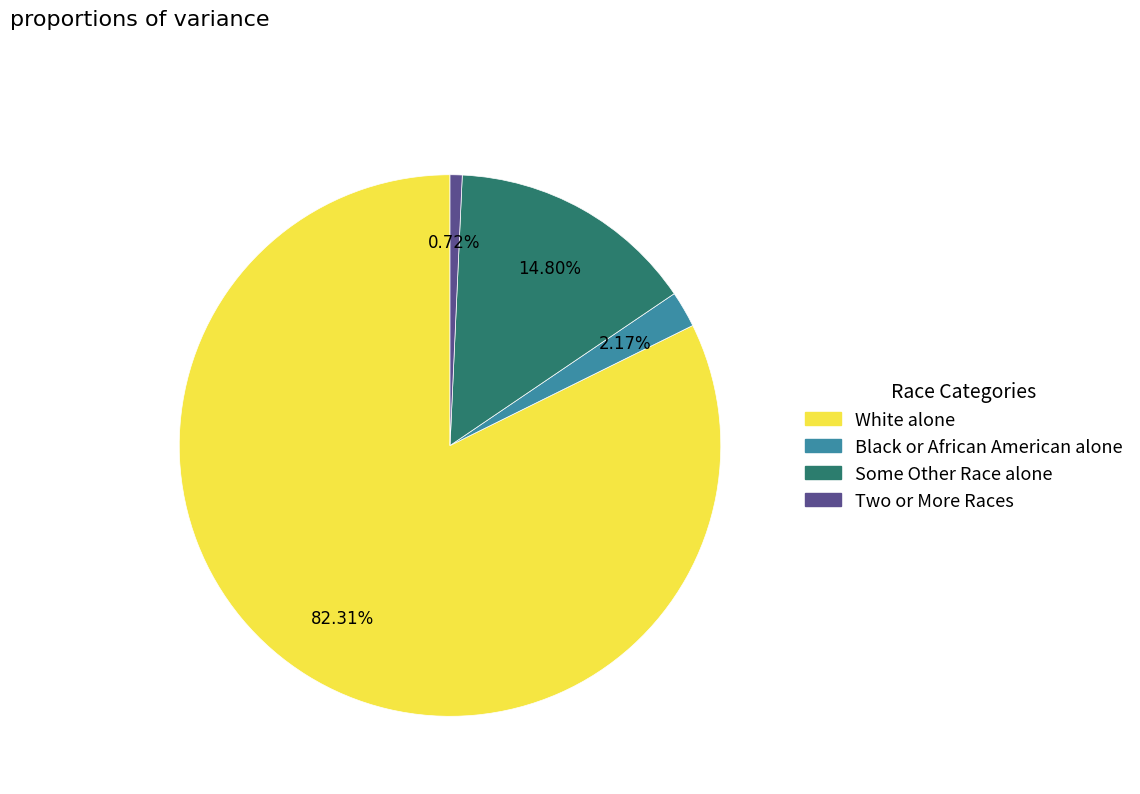

Between Some Other Race alone and White alone, which is larger?

White alone